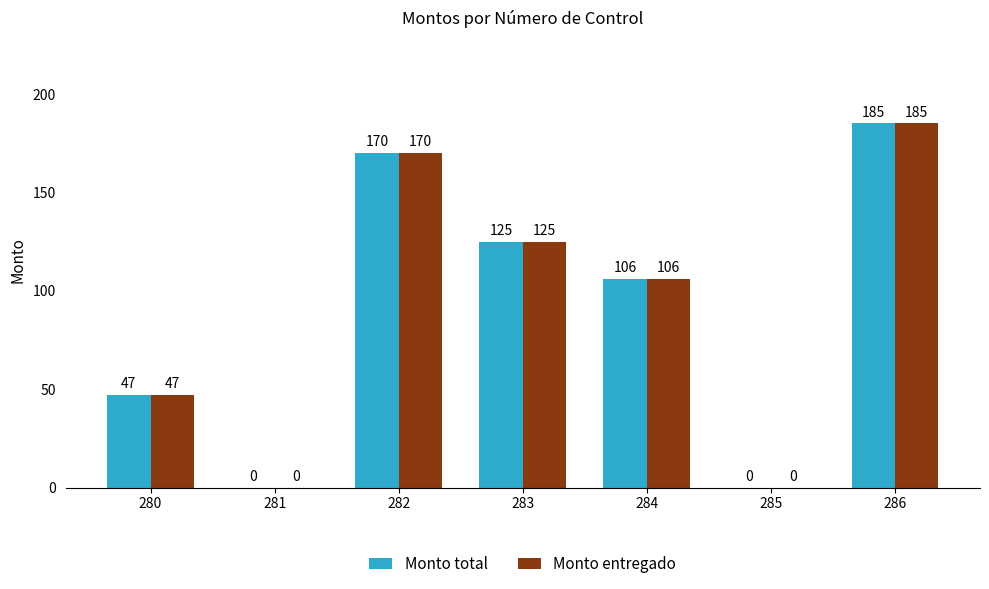

Reading left to right, list all the values displayed in this chart.

Monto total: 47	0	170	125	106	0	185
Monto entregado: 47	0	170	125	106	0	185